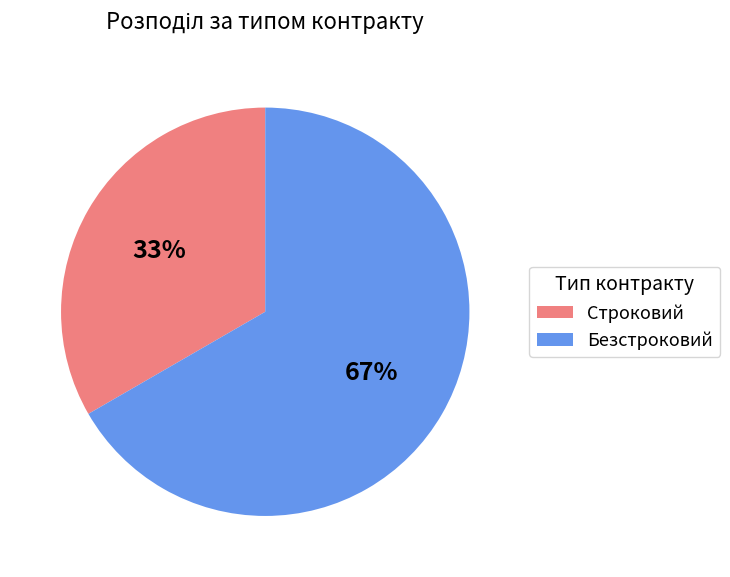

How many slices are in this pie chart?

2